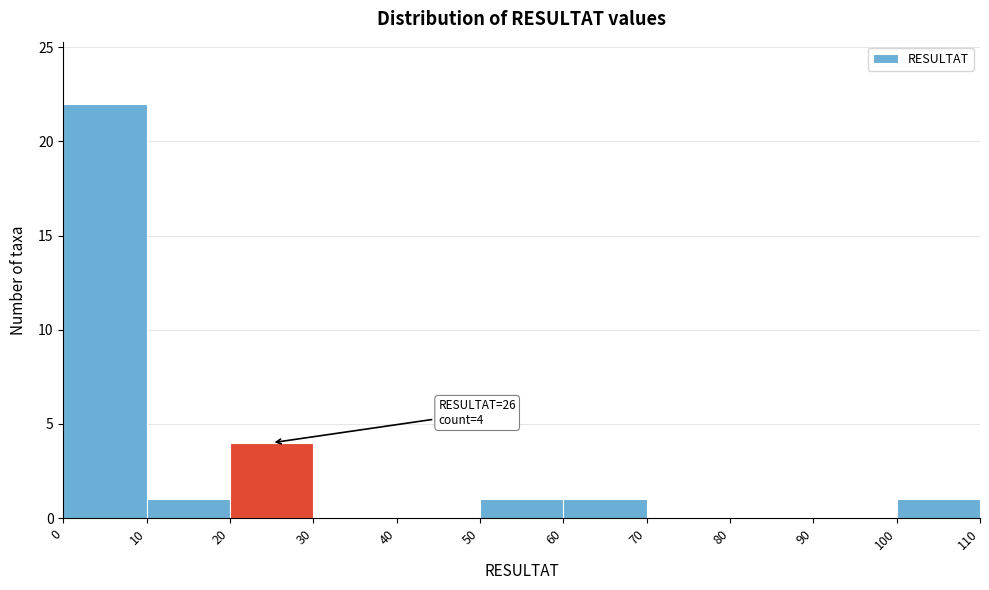

Which range on the x-axis has the tallest bar?

0 to 10